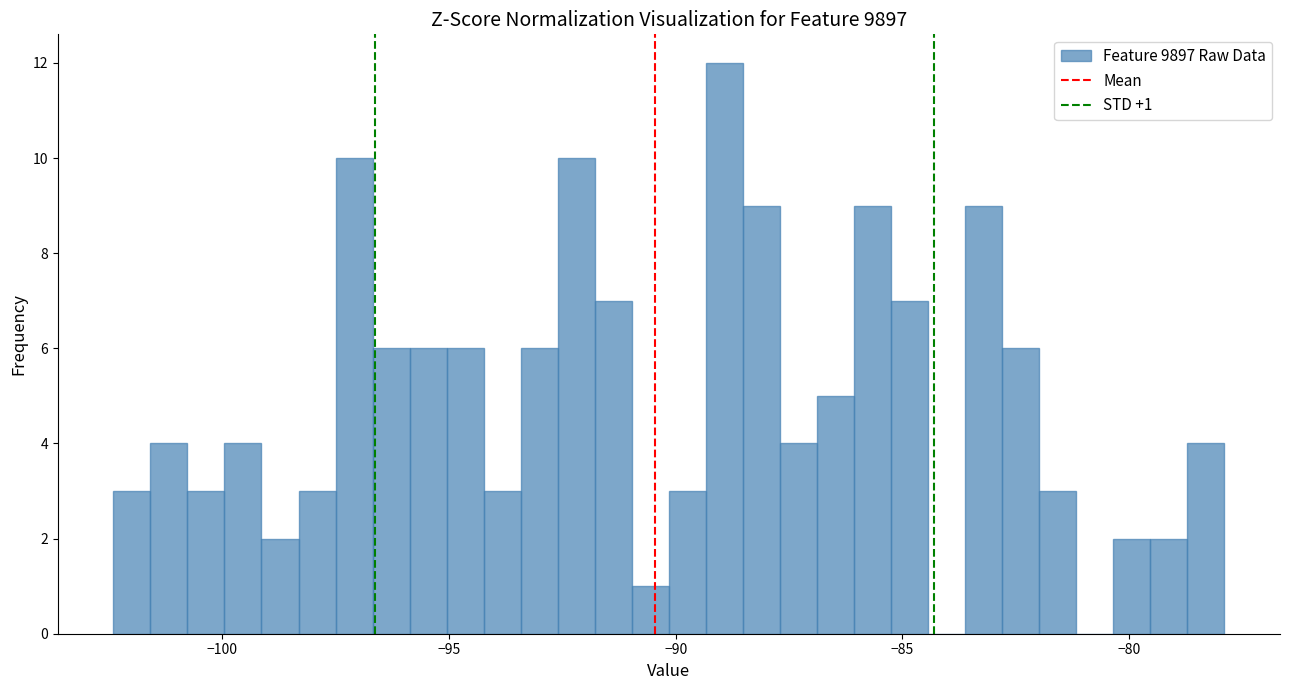

Read against the x-axis, roughly where is the centre of the tallest bar?

-89.0